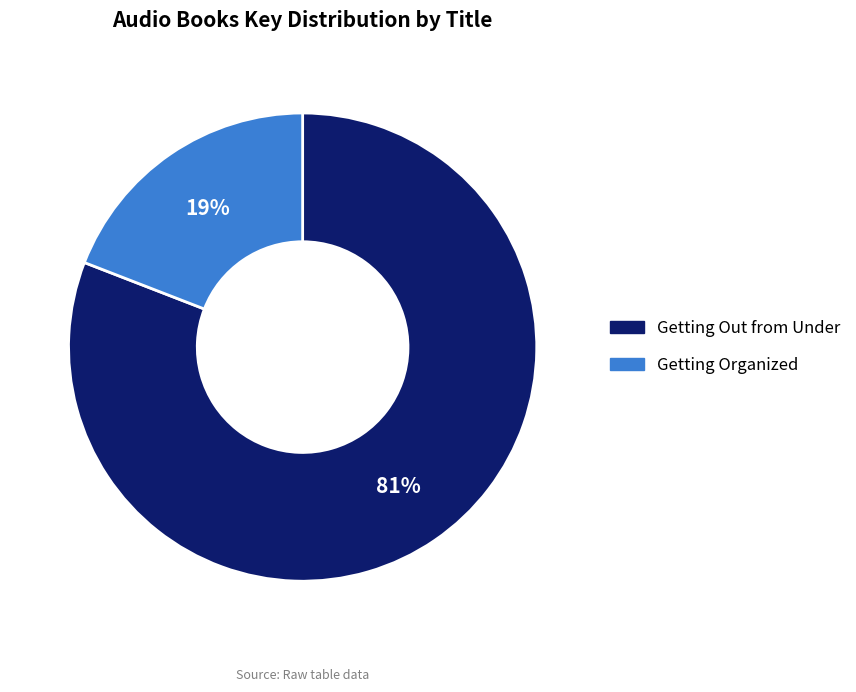

Which has a higher value, Getting Organized or Getting Out from Under?

Getting Out from Under